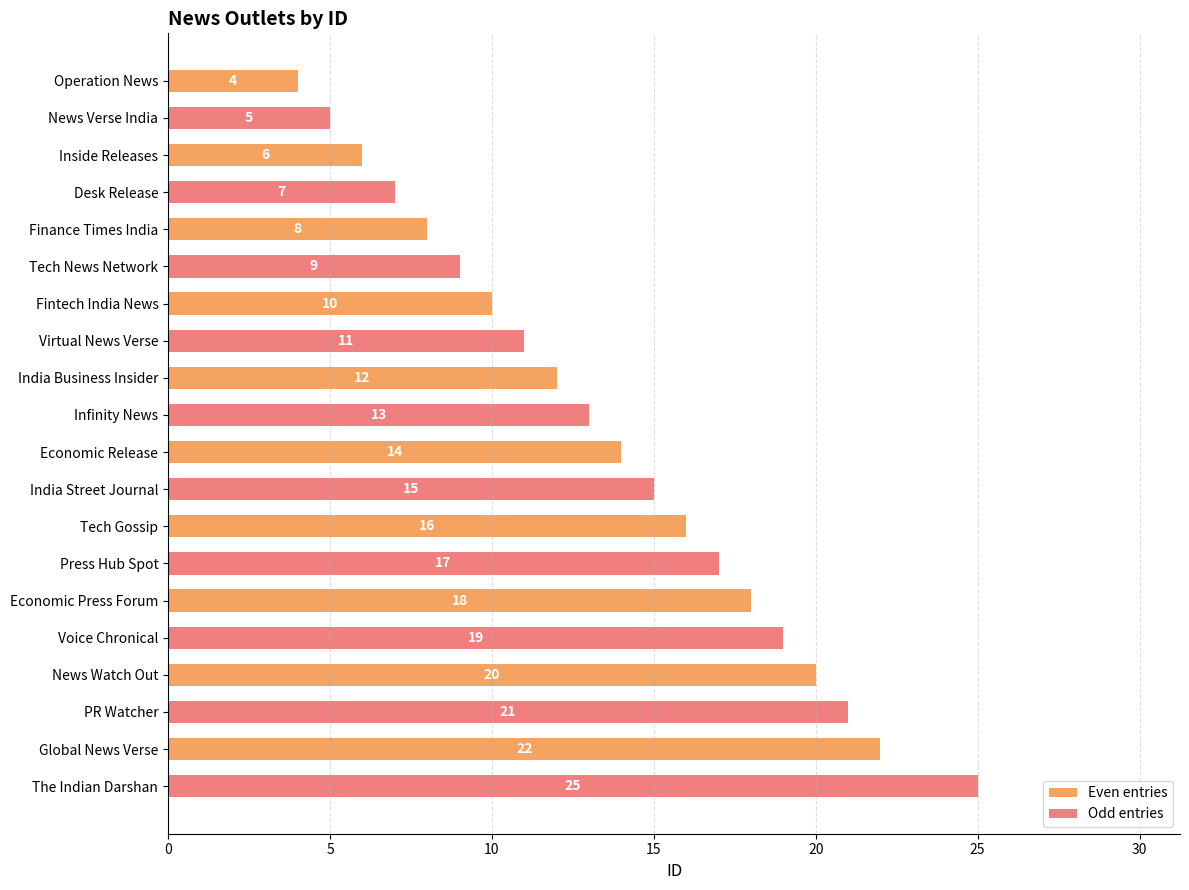

At which label is Odd entries closest to 15?

Economic Release